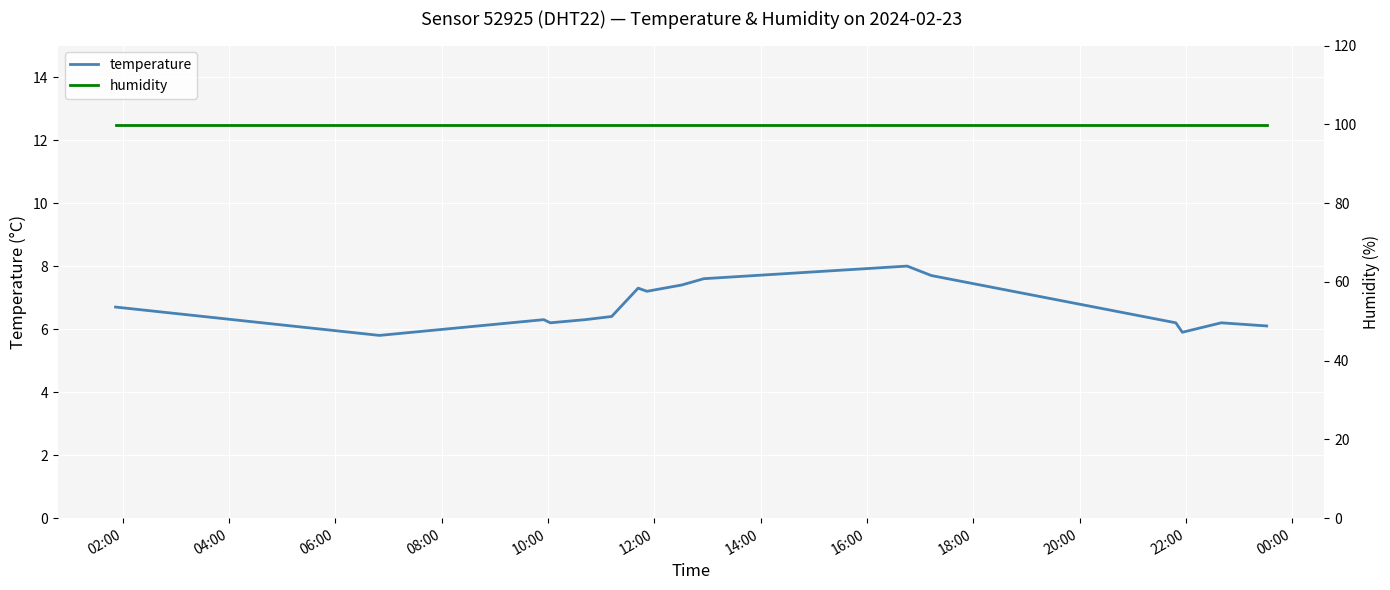

What is the lowest value of the temperature series?

5.8